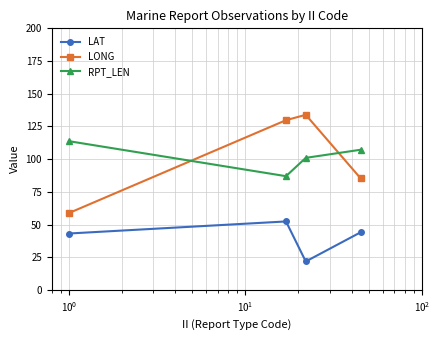

True or false: LONG has more than 1 points higher than both neighbors.

False